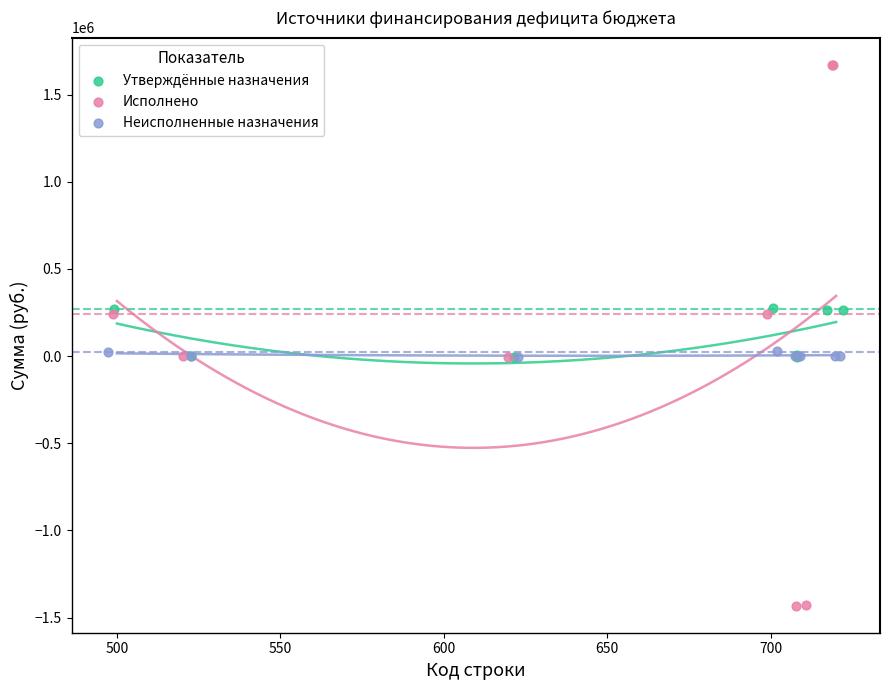

Which series has the widest spread of Y values?

Исполнено